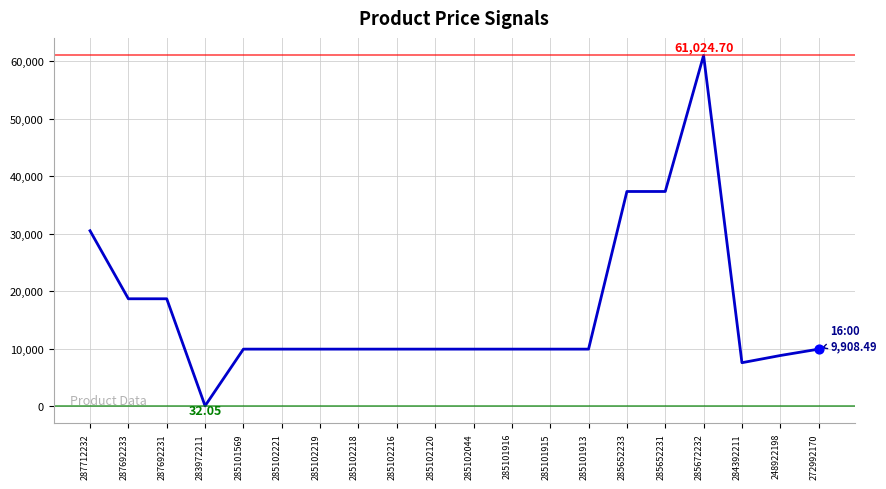

What is the ratio of the value at 287692231 to the value at 285652231?

0.5